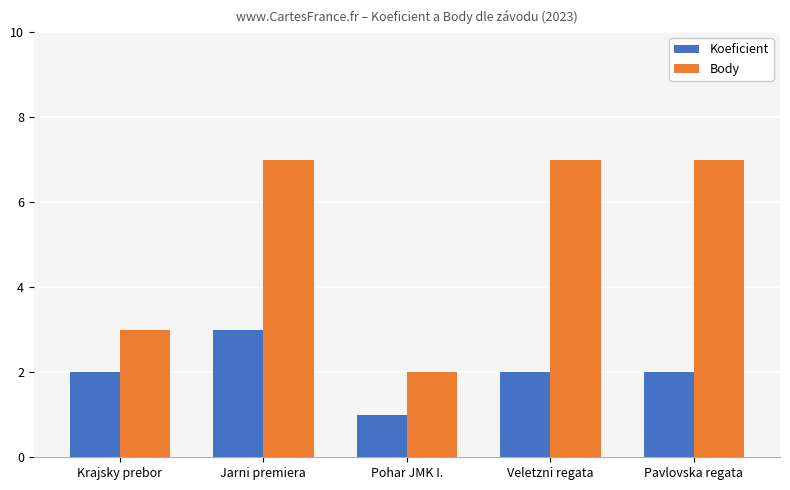

Where is Body nearest to the value 4?

Krajsky prebor